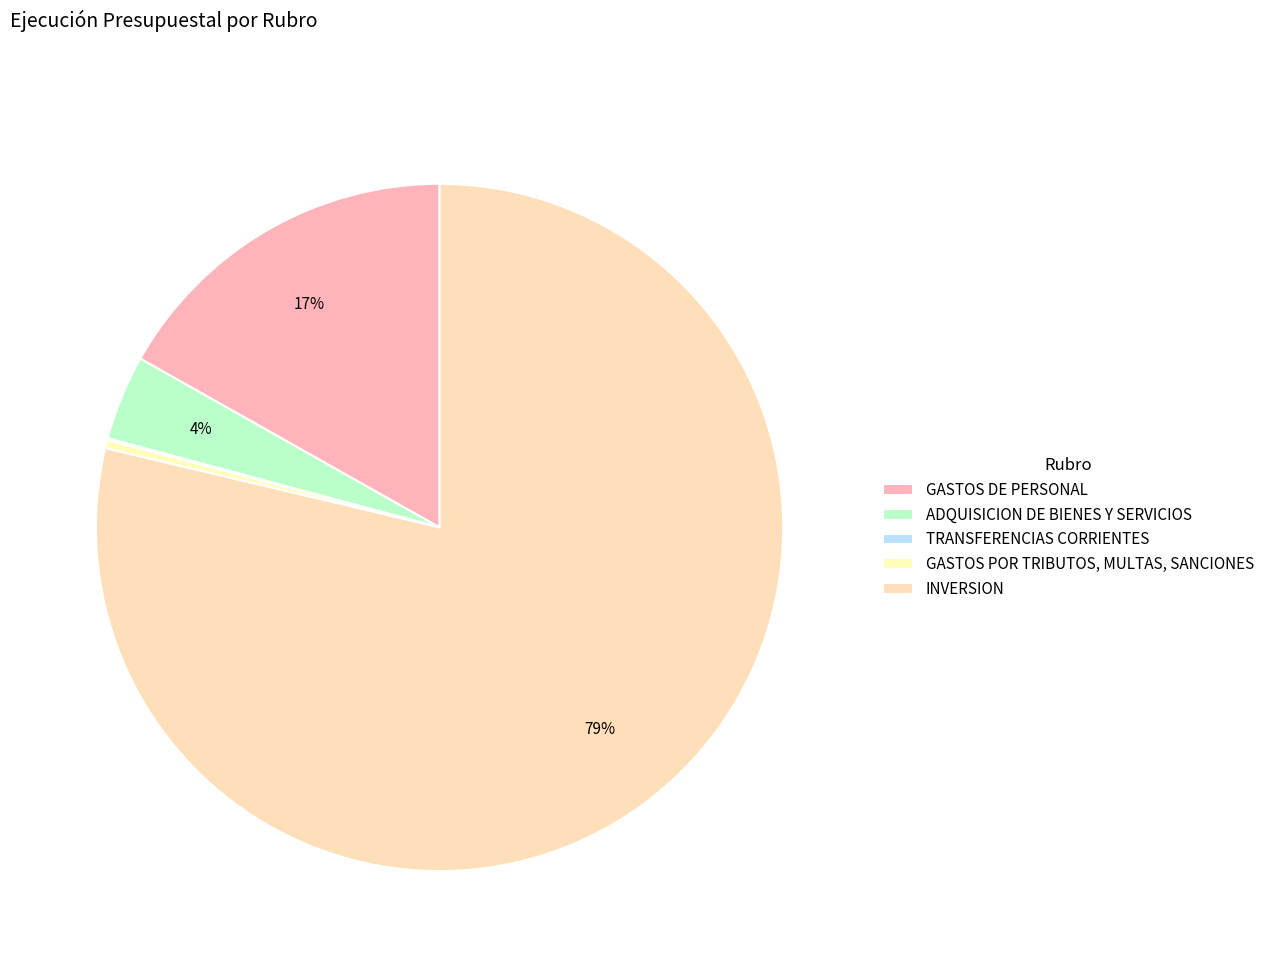

To the nearest percent, what is the combined percentage of INVERSION and ADQUISICION DE BIENES Y SERVICIOS?

83%